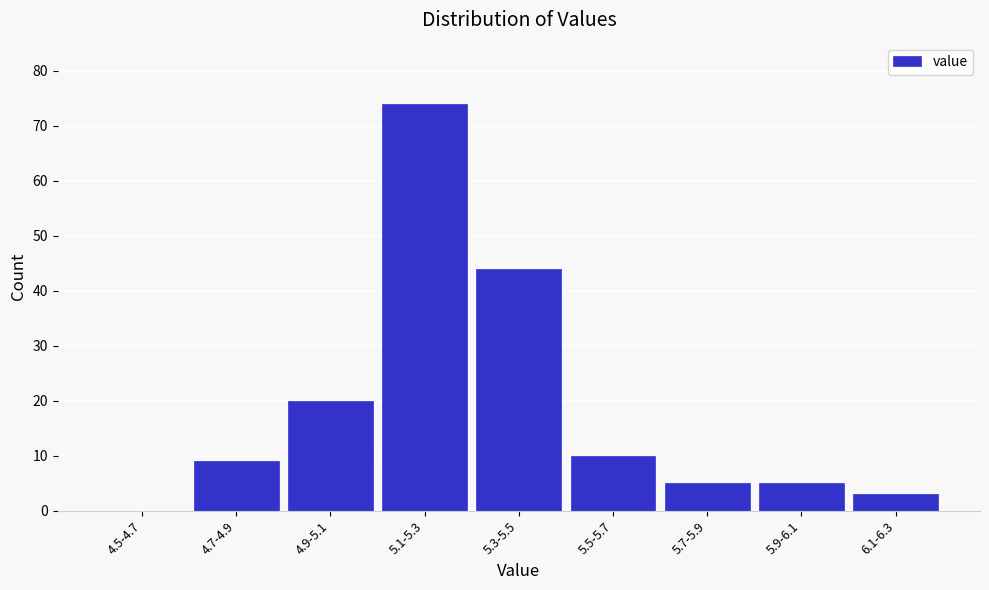

Reading left to right, extract all data points from this chart.

4.5-4.7=0	4.7-4.9=9	4.9-5.1=20	5.1-5.3=74	5.3-5.5=44	5.5-5.7=10	5.7-5.9=5	5.9-6.1=5	6.1-6.3=3